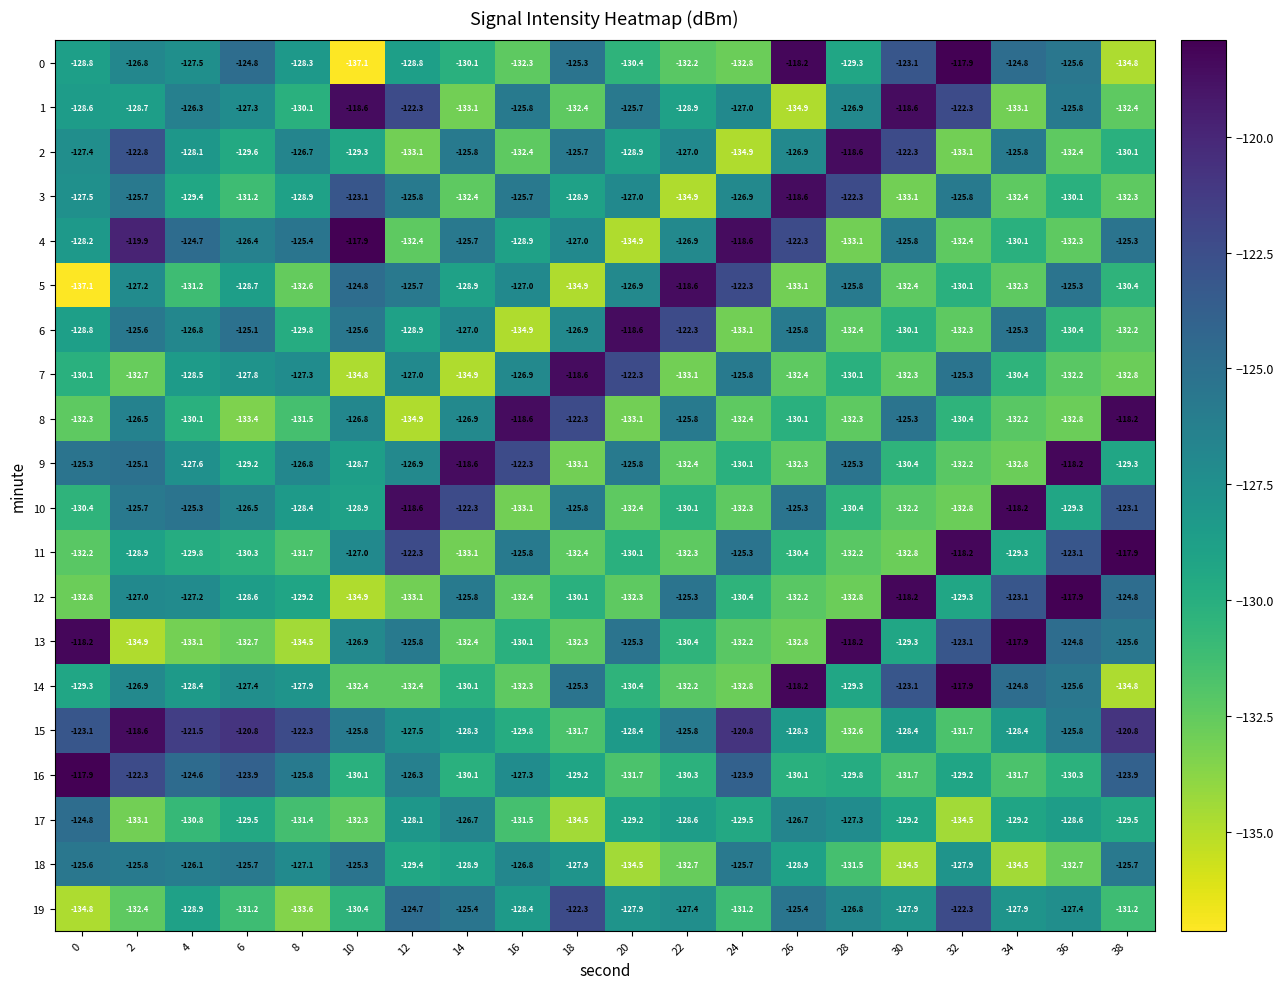

What is the lowest value of the 11 series?

-133.1